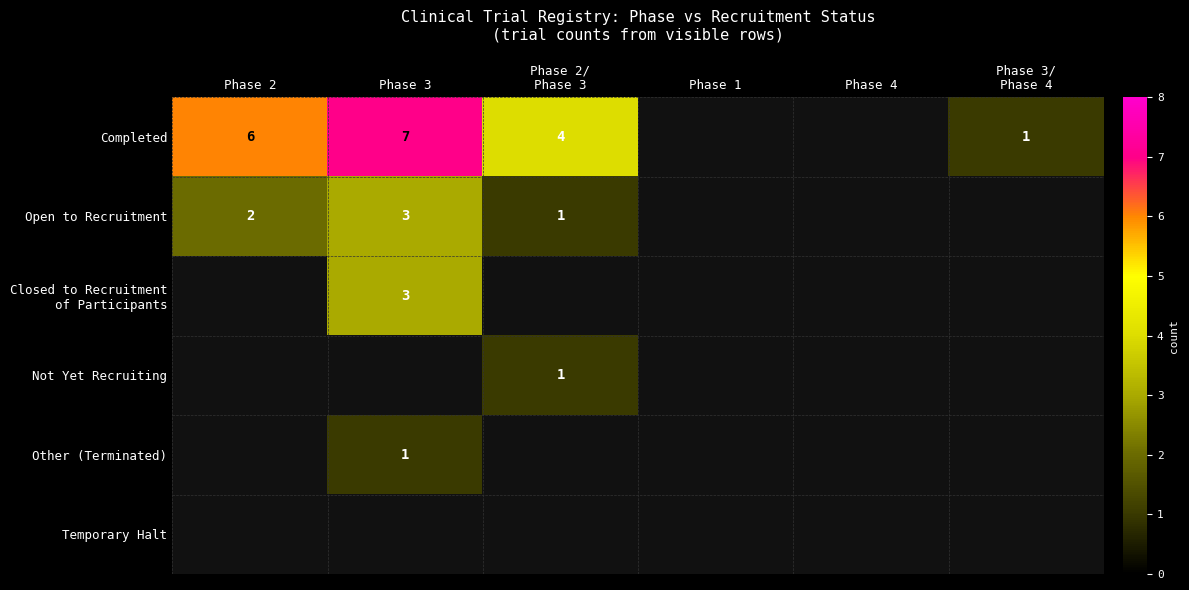

What is the sum of the Completed values at Phase 3 and Phase 3/ Phase 4?

8.0